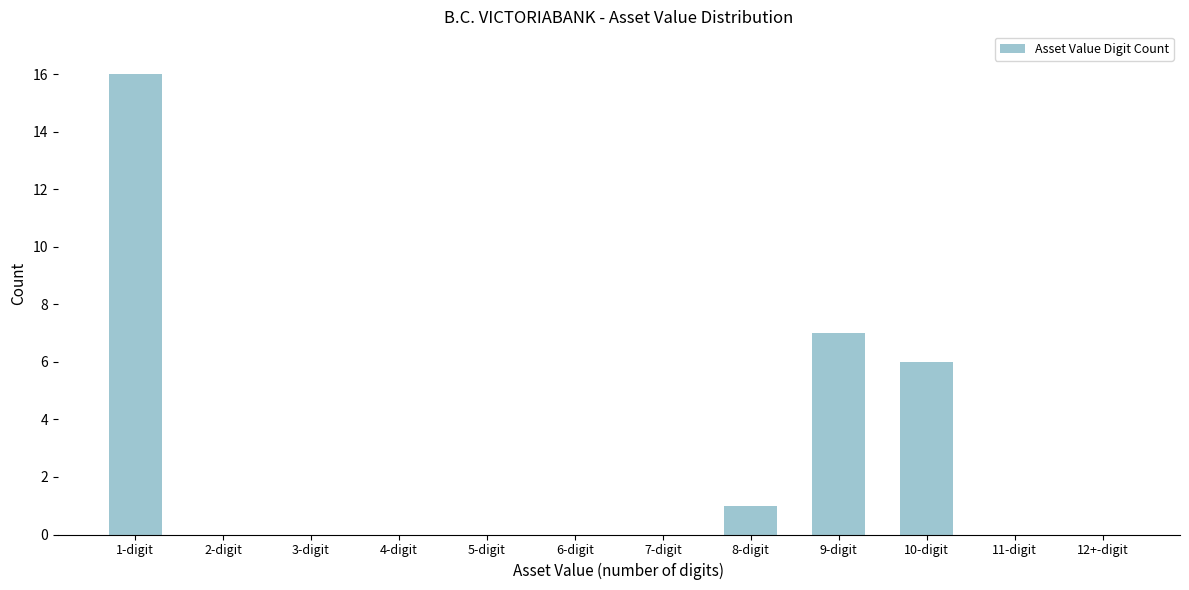

Reading left to right, extract all data points from this chart.

1-digit=16	2-digit=0	3-digit=0	4-digit=0	5-digit=0	6-digit=0	7-digit=0	8-digit=1	9-digit=7	10-digit=6	11-digit=0	12+-digit=0